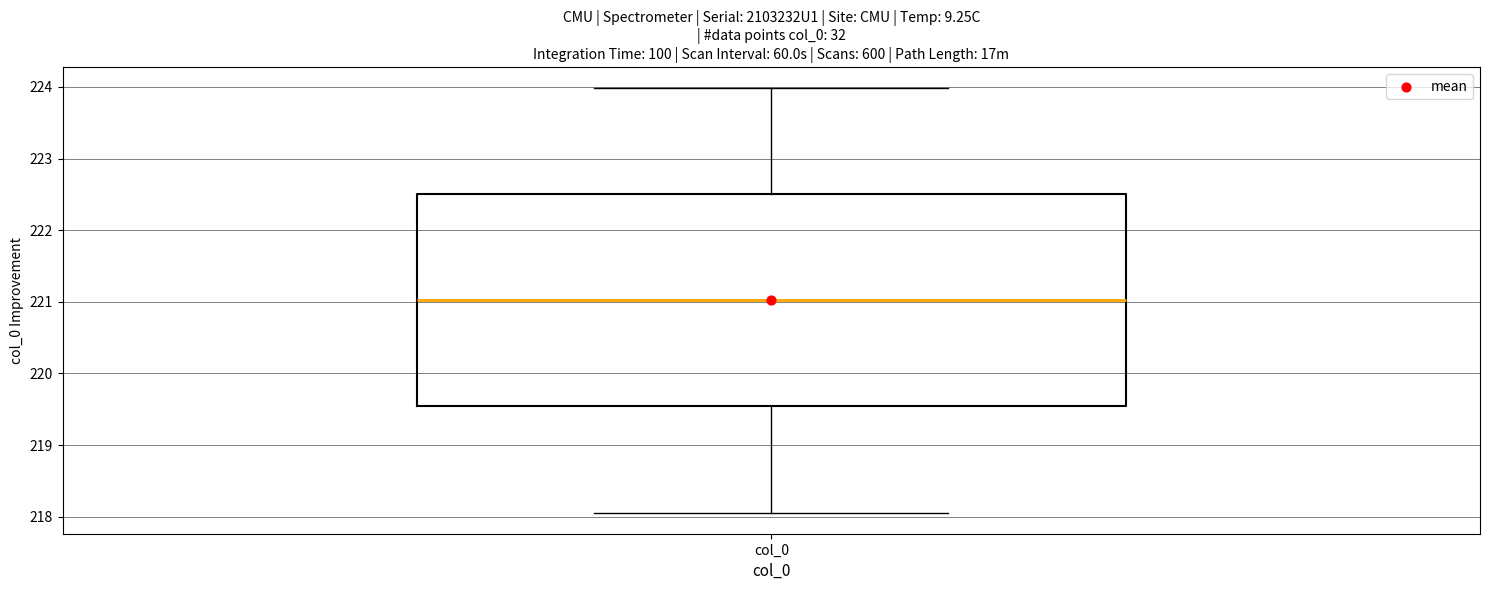

Where is the upper edge of the box for col_0 on the y-axis? The values are not printed on the chart, so give them approximately, as read against the axis.

222.5